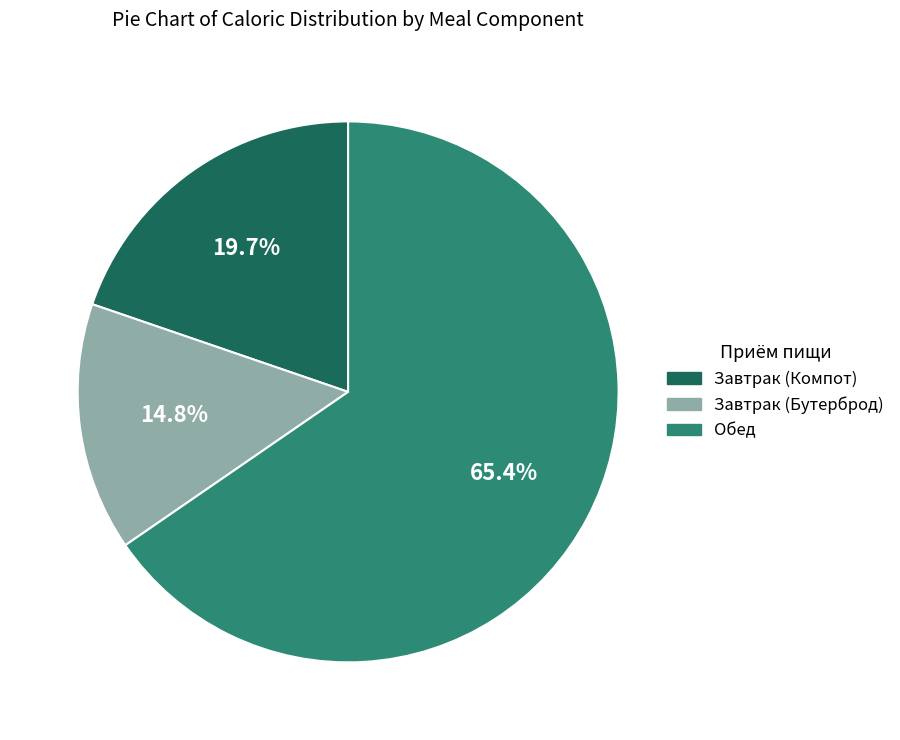

Rank the categories by value from lowest to highest.

Завтрак (Бутерброд), Завтрак (Компот), Обед